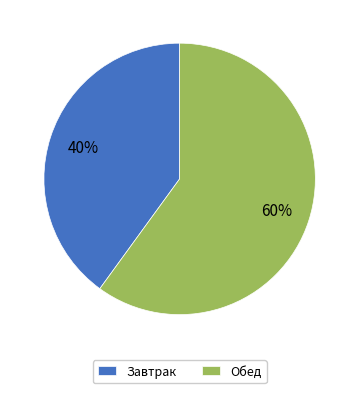

Between Завтрак and Обед, which is larger?

Обед